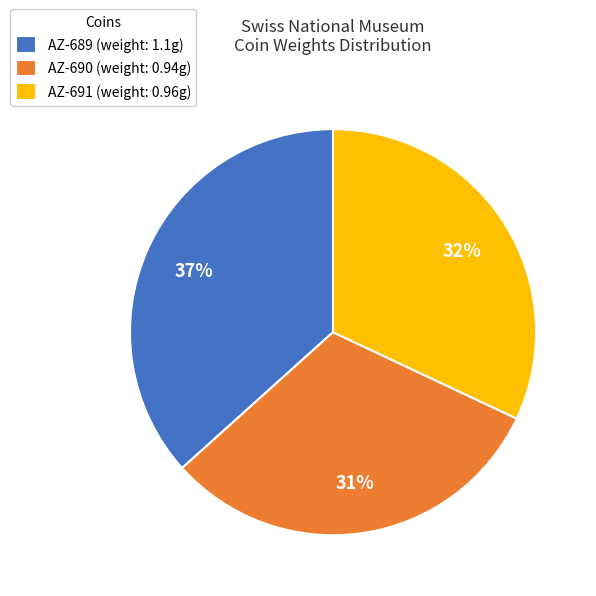

How many segments does this pie chart have?

3